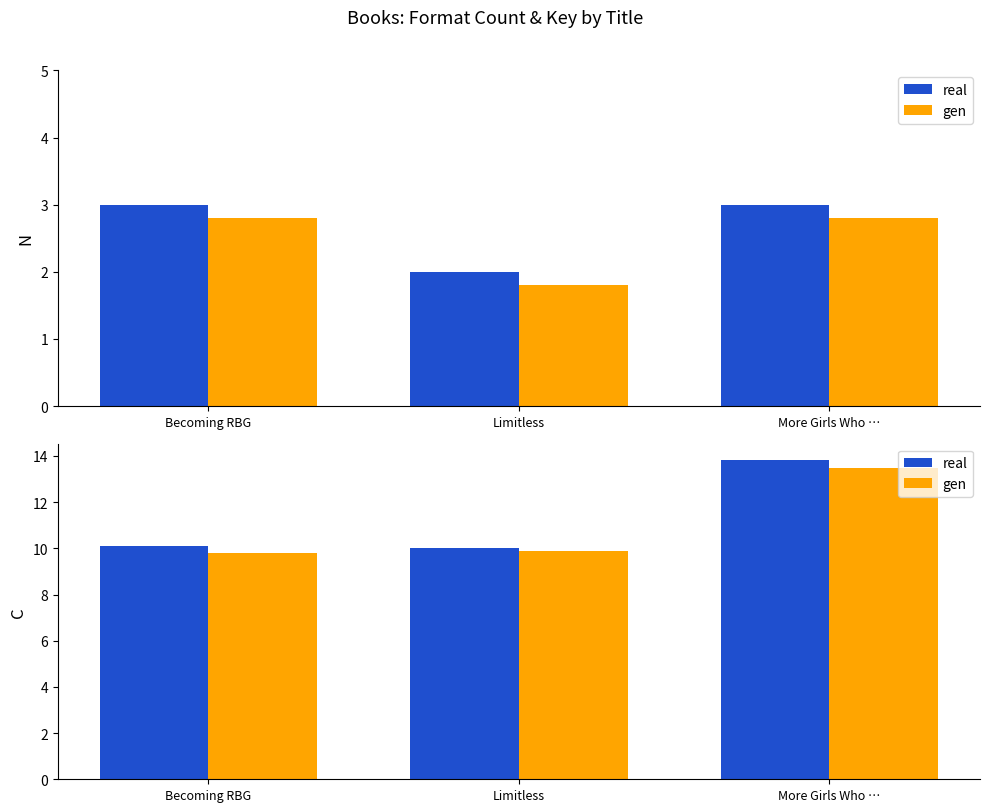

List the series in order of their overall mean, lowest first.

gen, real